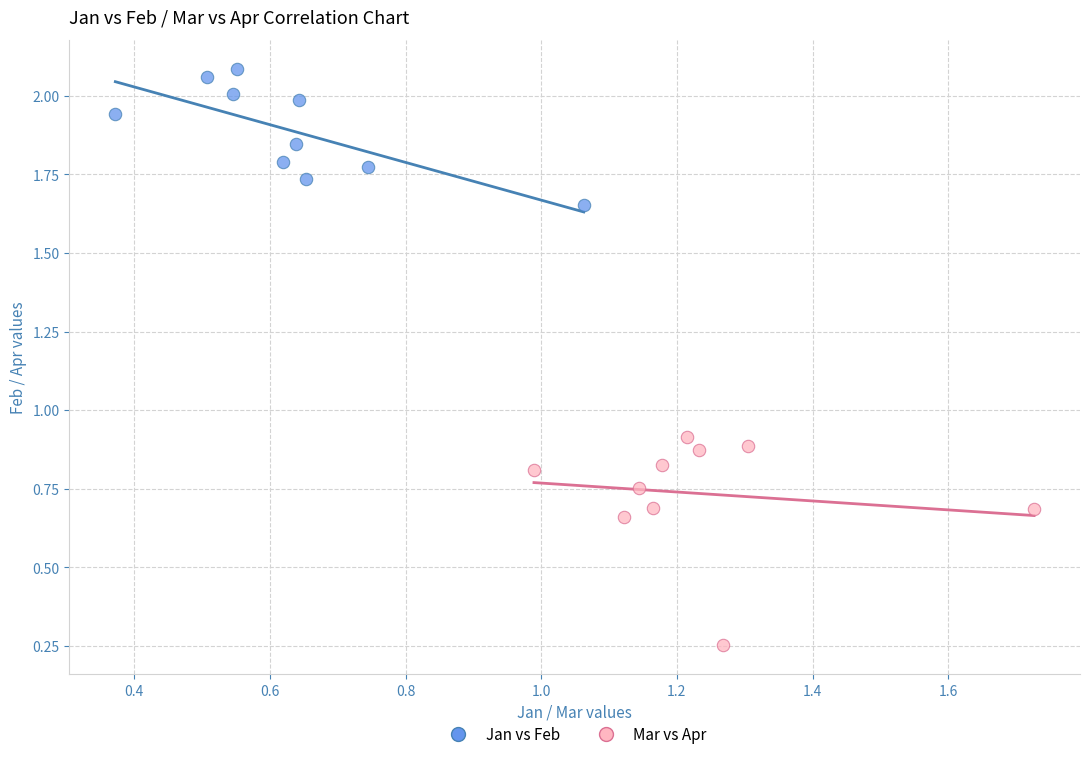

Which series contains the highest Y value?

Jan vs Feb